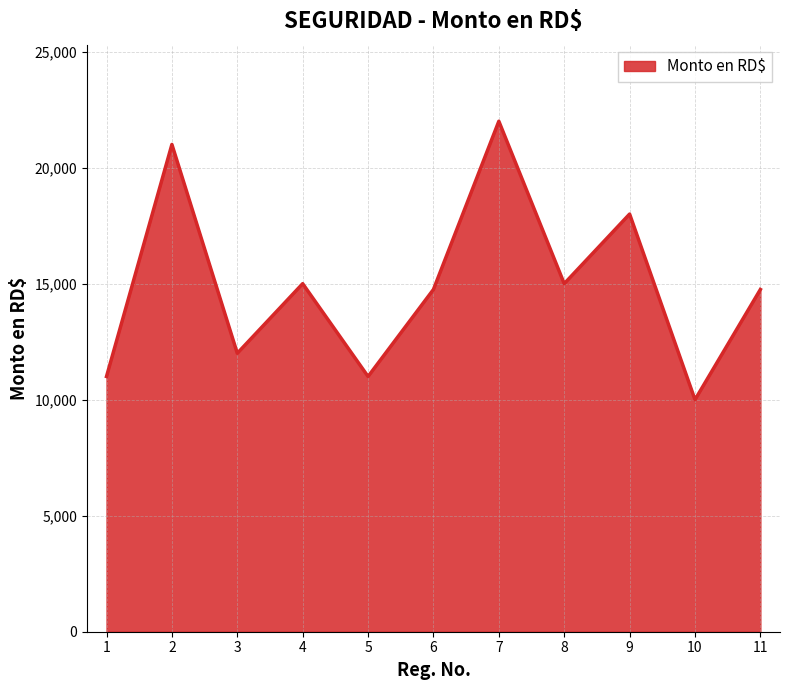

Which category has the lowest value across all series?

10